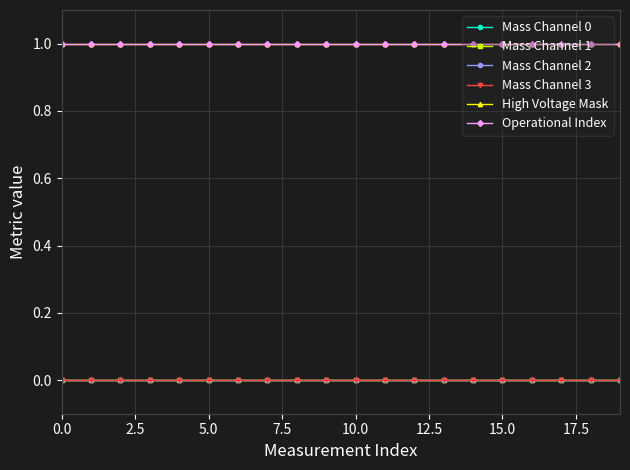

True or false: Mass Channel 1 has more than 1 interior local peaks.

False